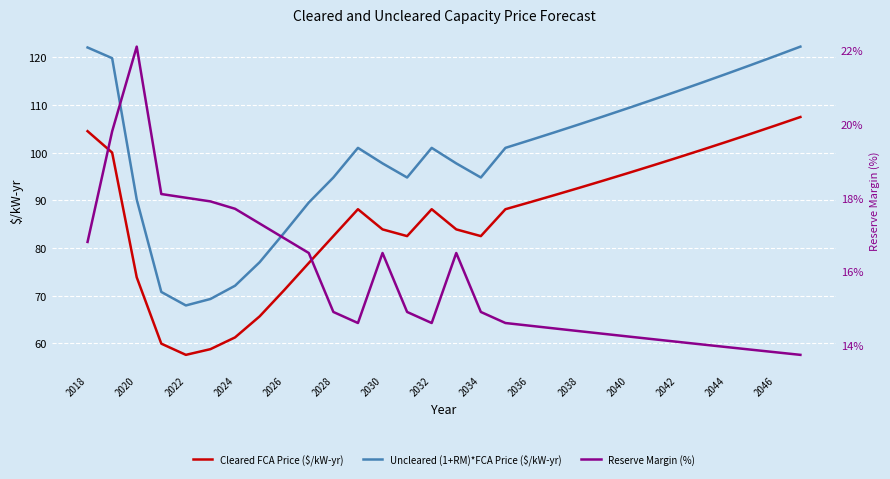

Which series has the largest range (max minus min)?

Uncleared (1+RM)*FCA Price ($/kW-yr)